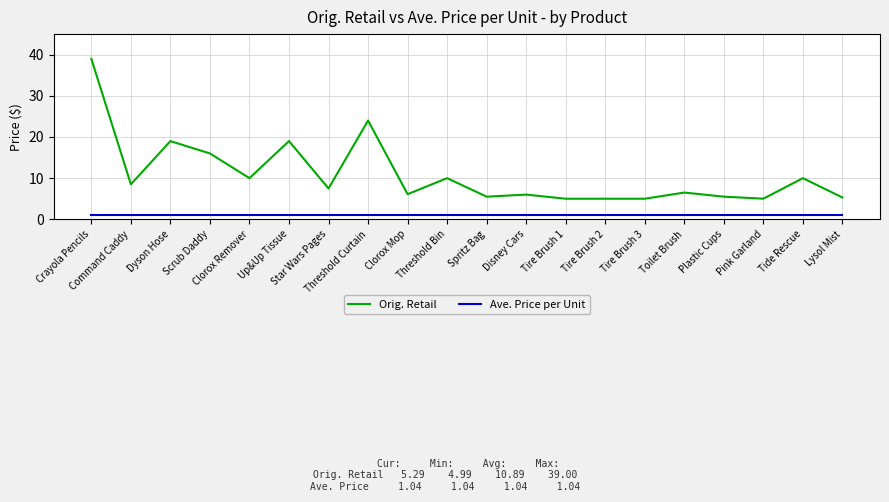

How many categories are shown in the chart?

20